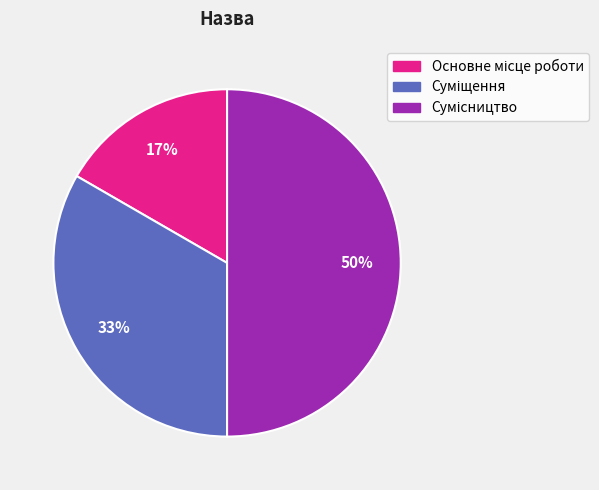

To the nearest percent, what is the difference between the largest and smallest slice percentages?

33%